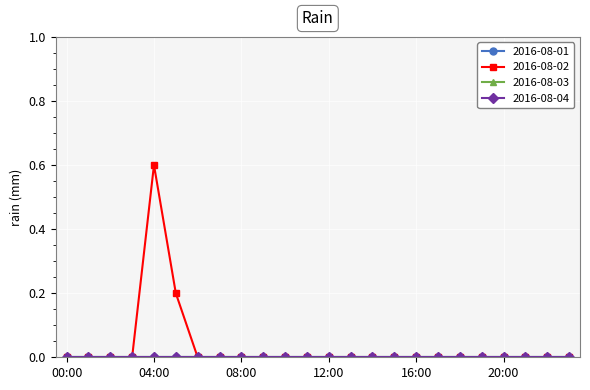

Does the chart have visible grid lines?

Yes